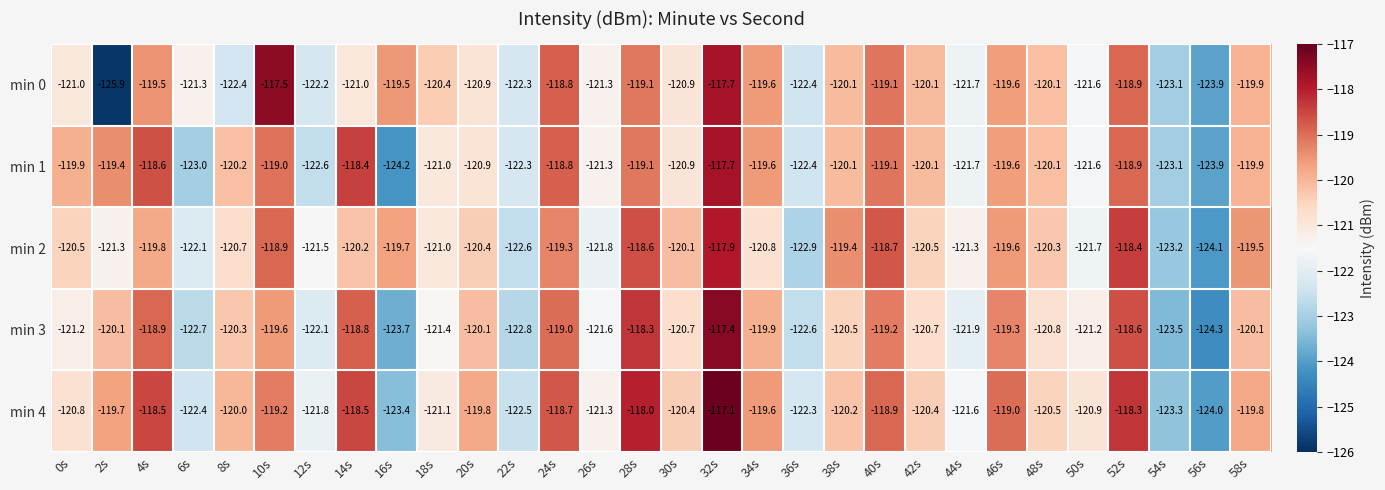

The value of min 1 at 44s is -121.7. True or false?

True